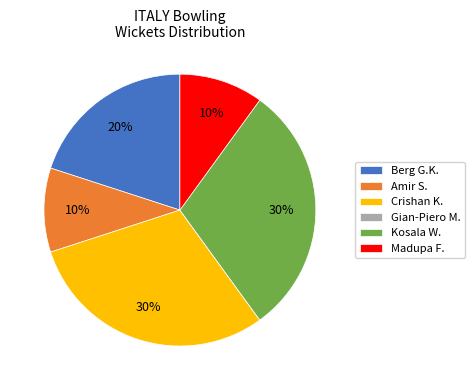

To the nearest percent, what is the combined percentage of Kosala W. and Berg G.K.?

50%